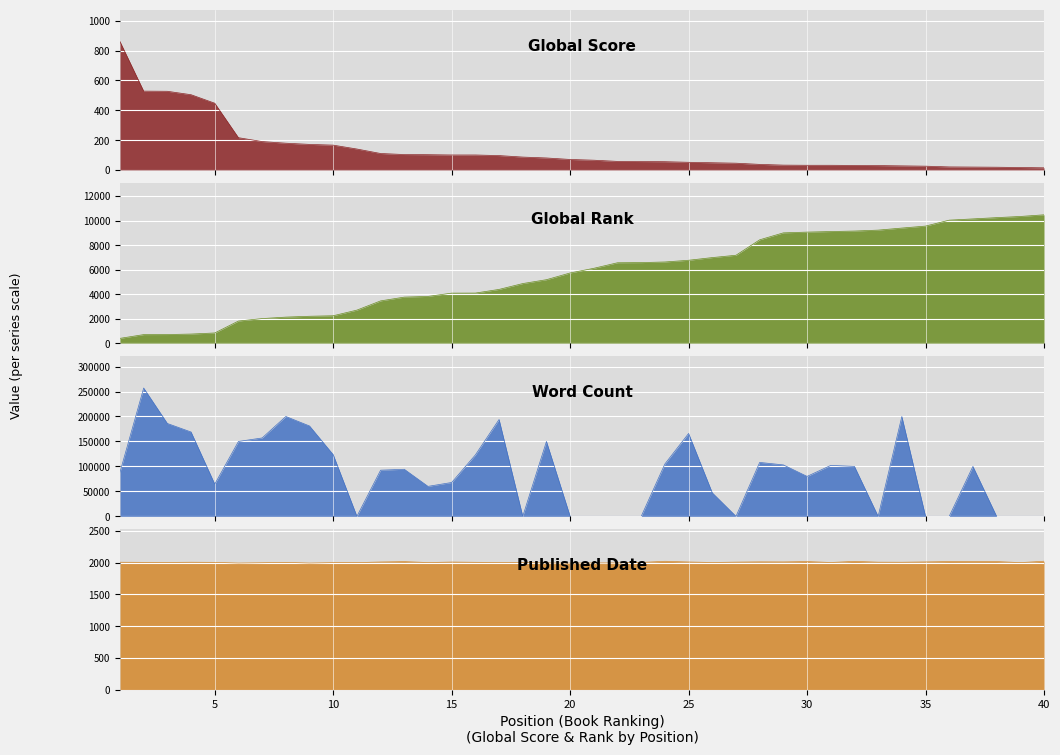

True or false: Published Date and Global Score cross at least once.

False